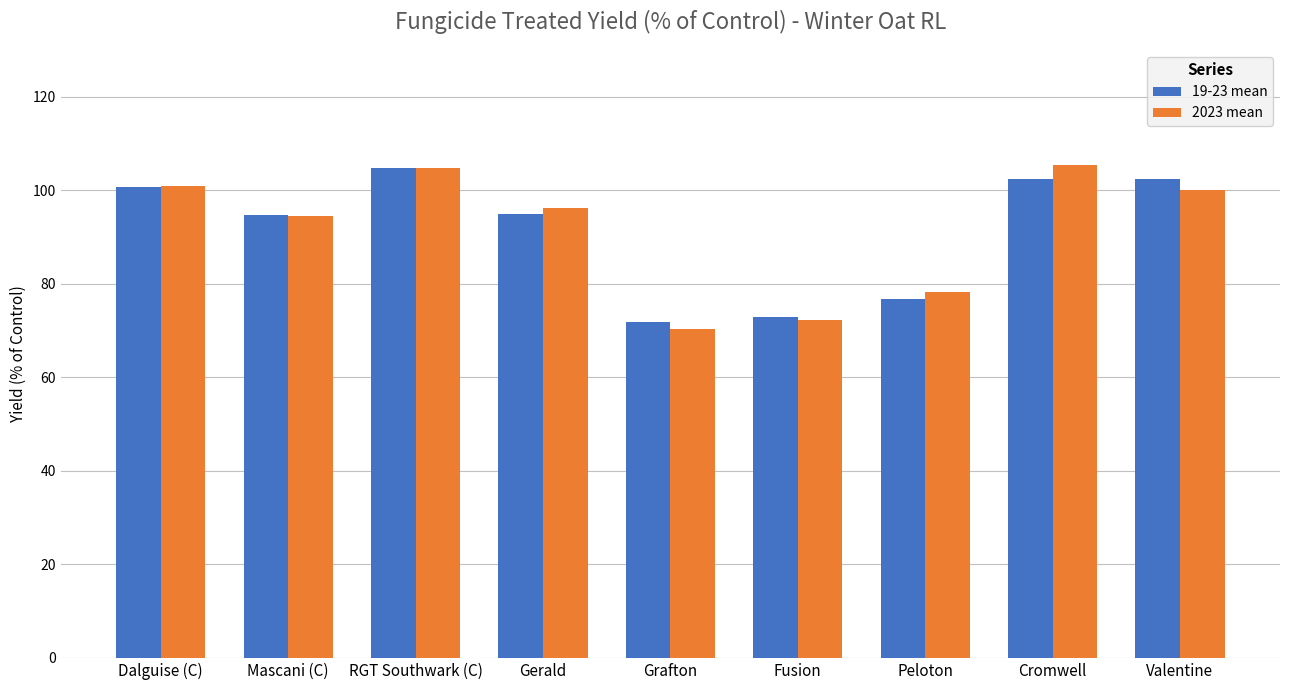

What is the difference between the maximum and second lowest values in the 2023 mean series?

33.2